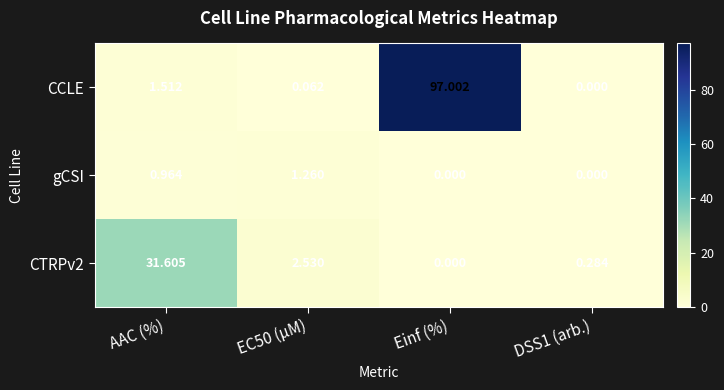

What is the greatest value displayed?

97.0